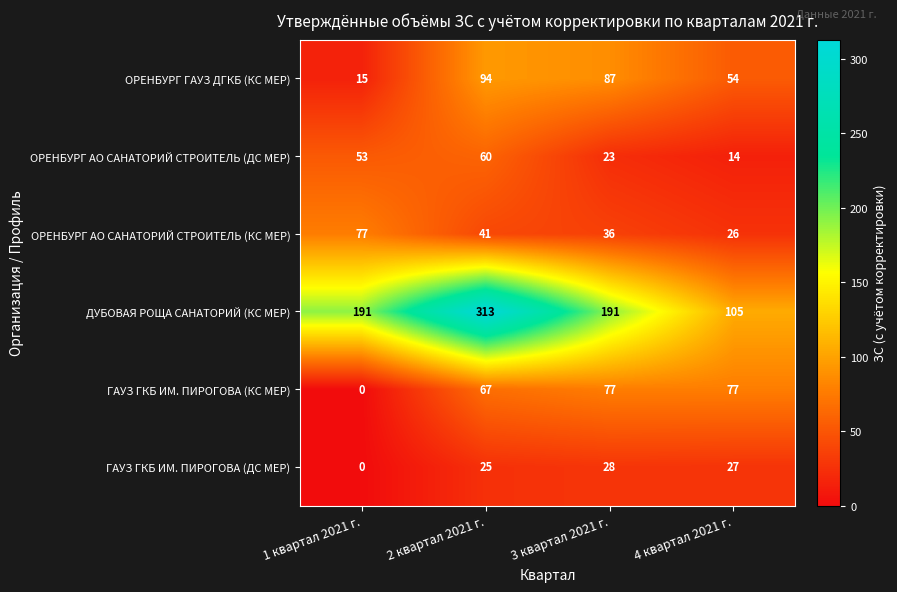

Which series has the largest range (max minus min)?

ДУБОВАЯ РОЩА САНАТОРИЙ (КС МЕР)